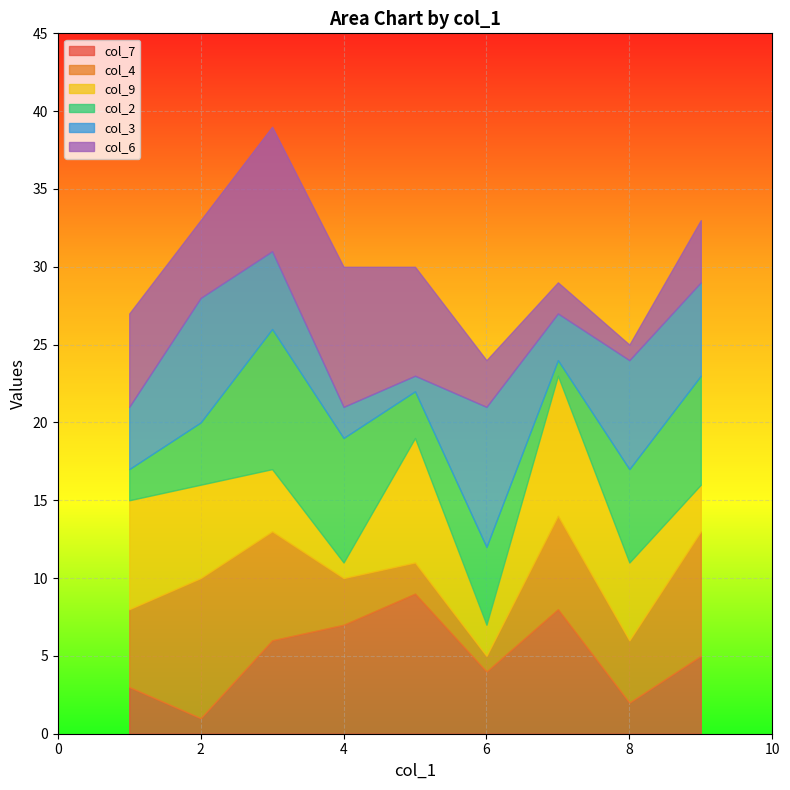

The col_7 series shows 7 at 4. True or false?

True